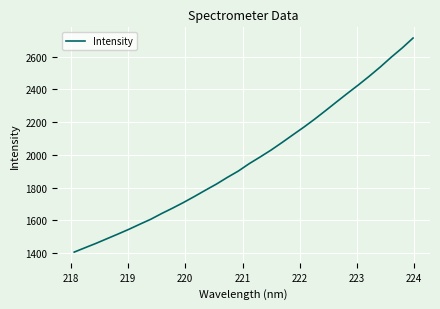

How many values exceed 1945?

16